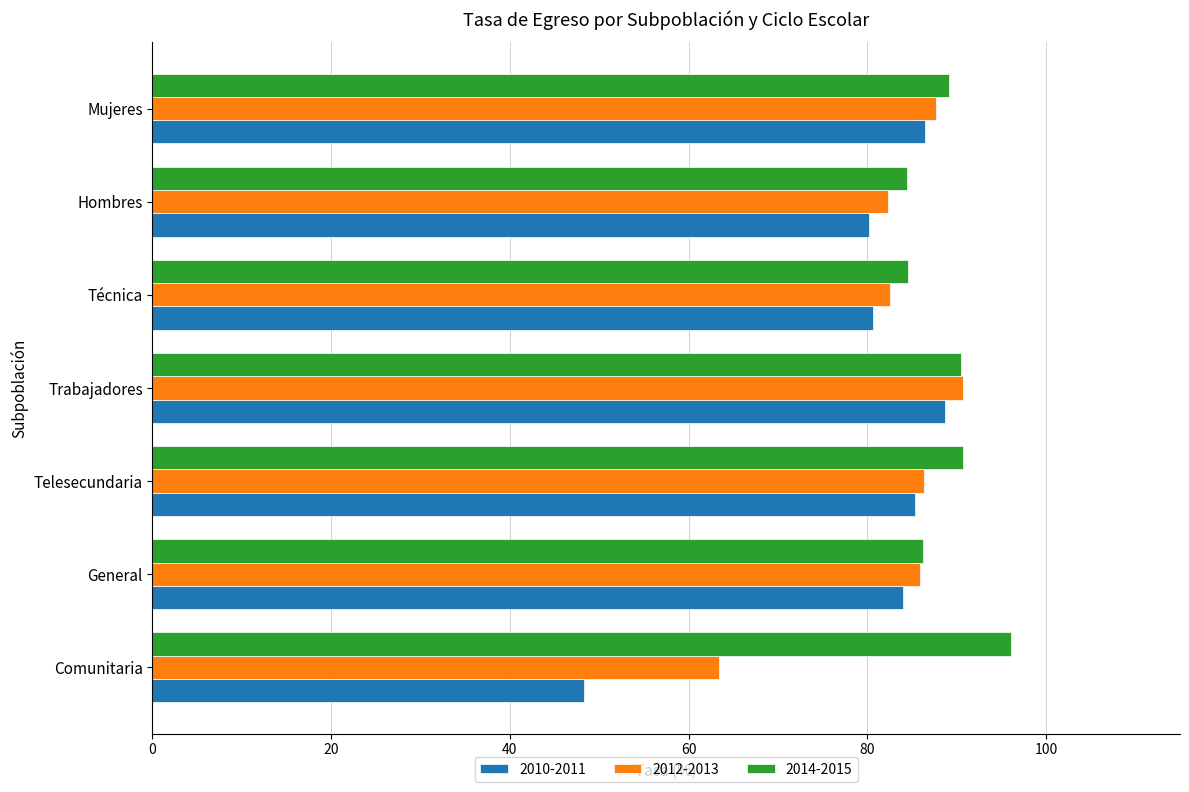

What is the total value across all series at Técnica?

247.8